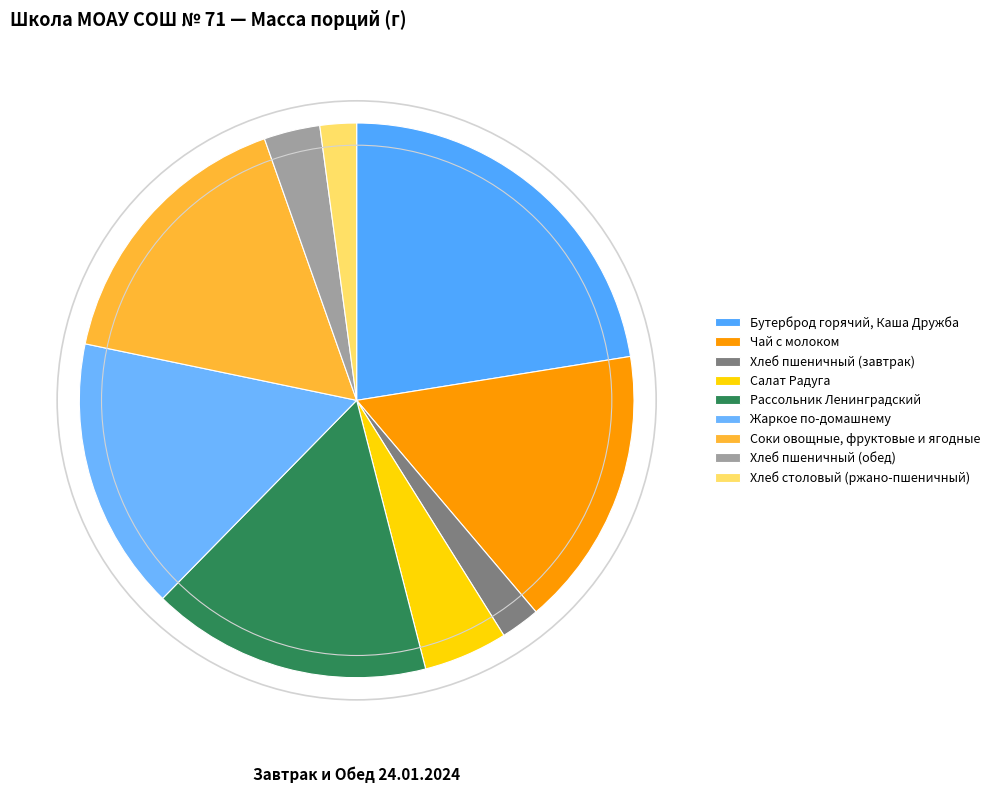

True or false: Чай с молоком accounts for 16% of the total.

True